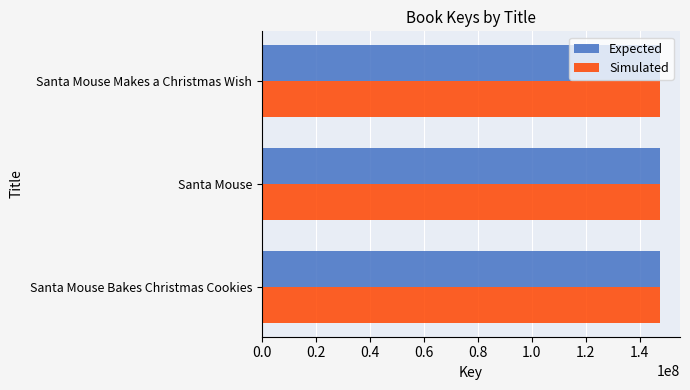

What is the sum of the Simulated values at Santa Mouse Makes a Christmas Wish and Santa Mouse Bakes Christmas Cookies?

295095728